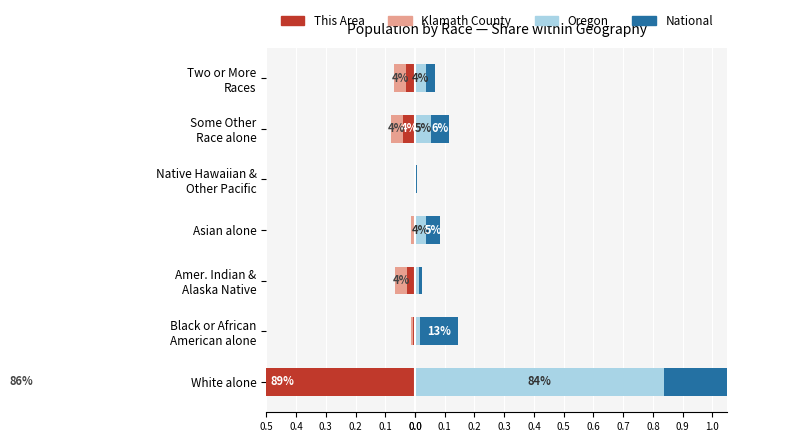

What is the minimum value shown in the chart?

-0.9